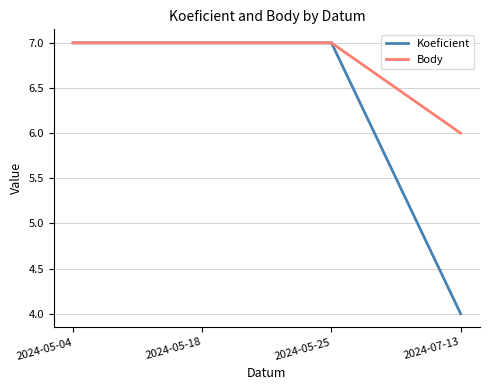

Which series has the largest total across all categories?

Body